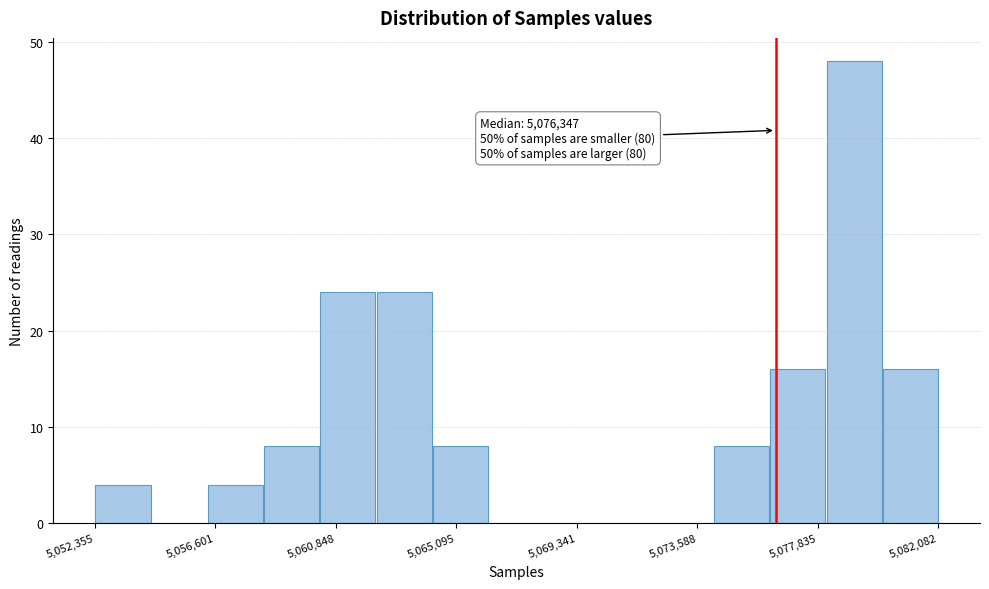

Around what value on the x-axis is the tallest bar? Give the approximate position of its centre, as read against the axis.

5079000